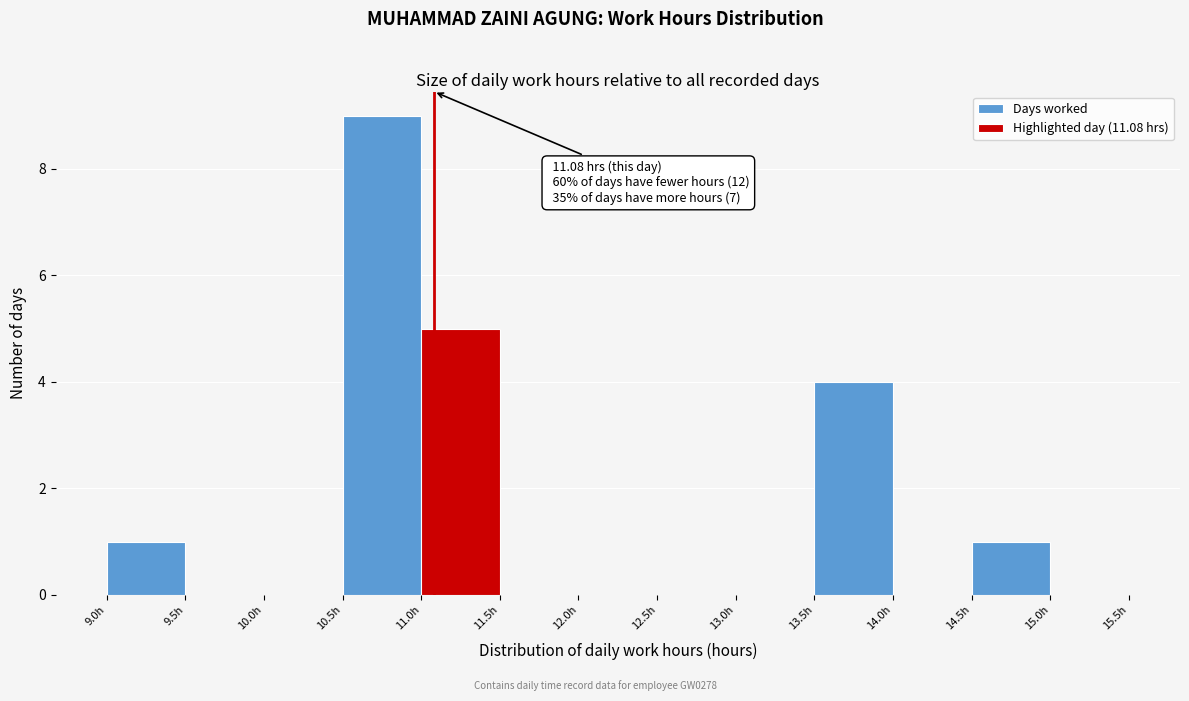

Which range on the x-axis has the tallest bar?

10.5 to 11.0